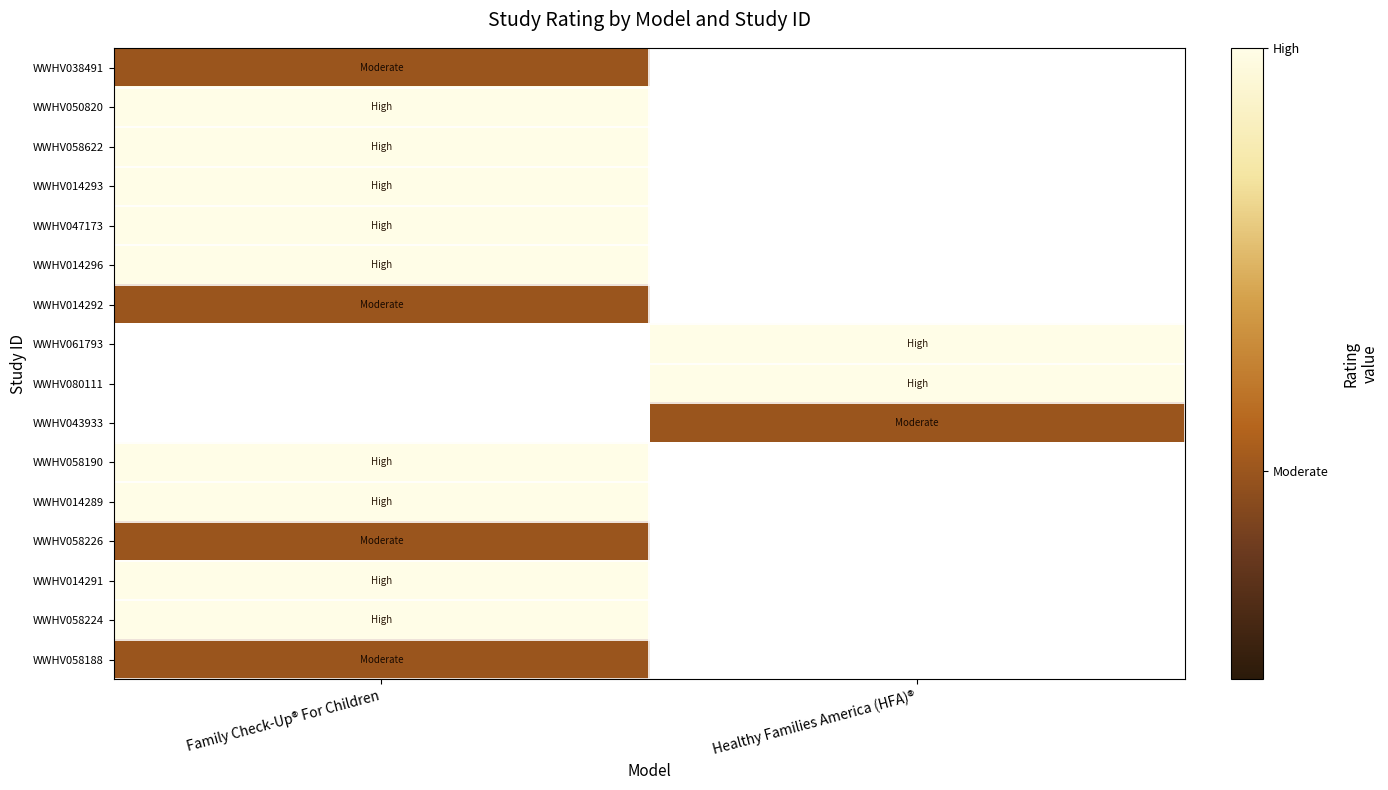

List the labels in order of WWHV014292 value, smallest first.

Family Check-Up® For Children, Healthy Families America (HFA)®